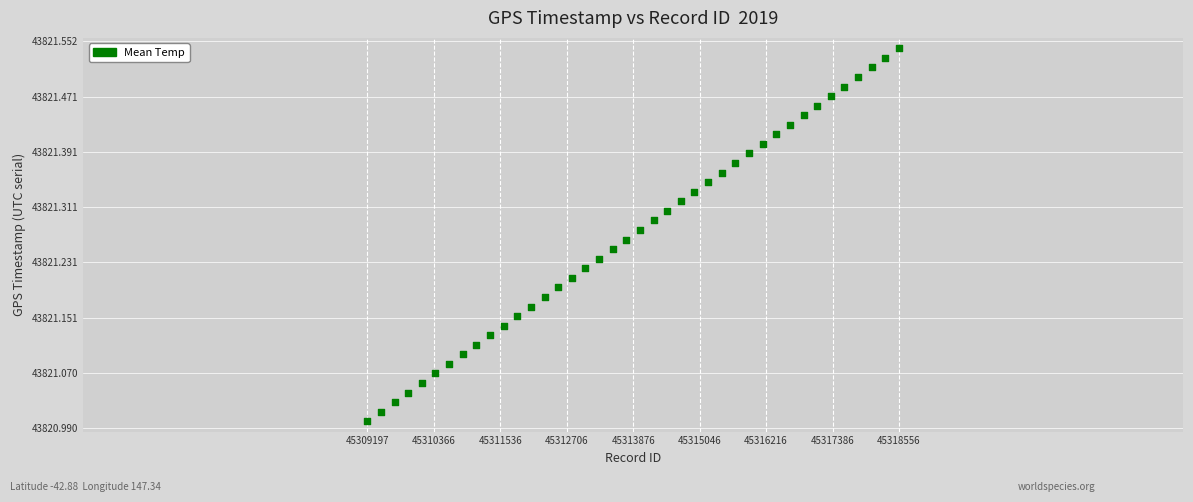

What is the range of Y values (max minus min)?

0.5